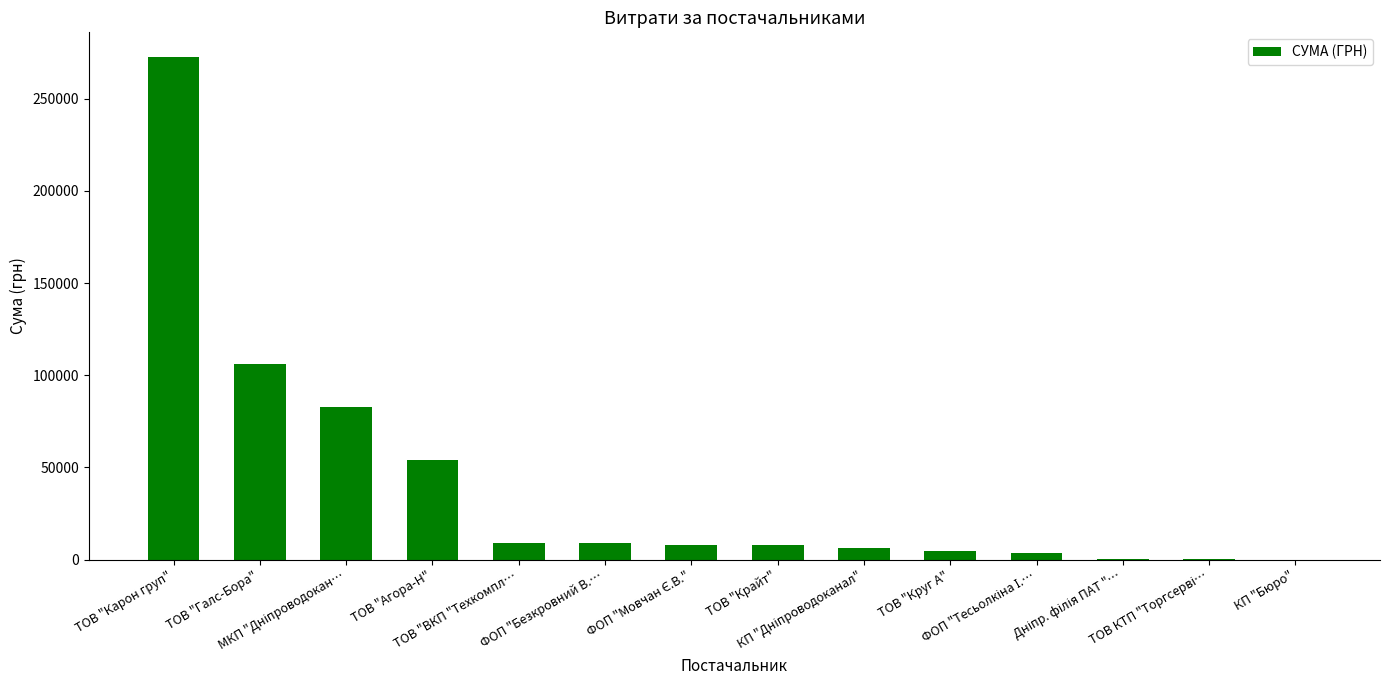

What is the sum of all values?

564444.3